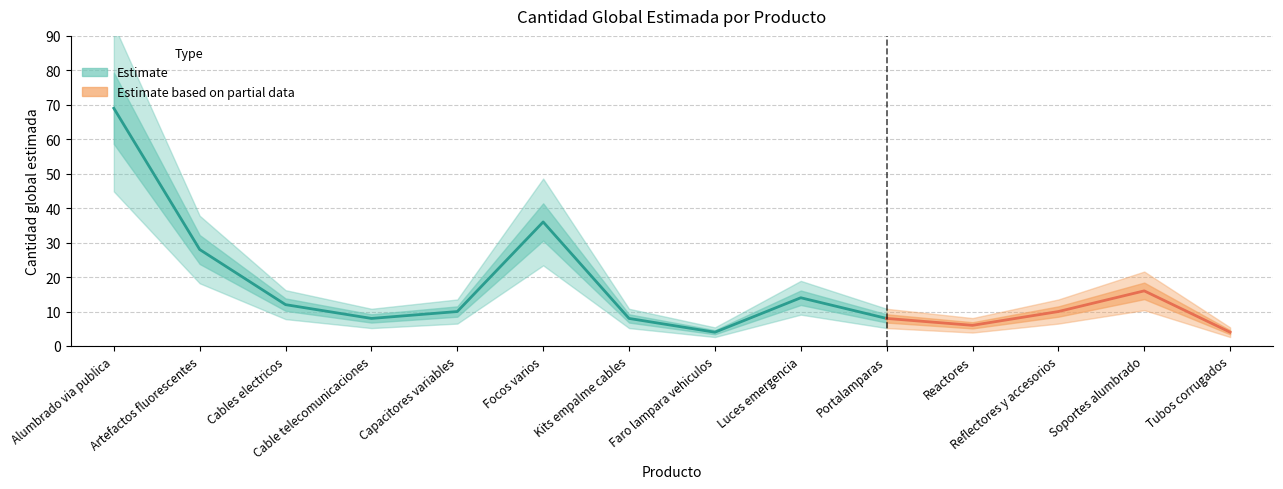

What is the value of the 10th point from the left?

8